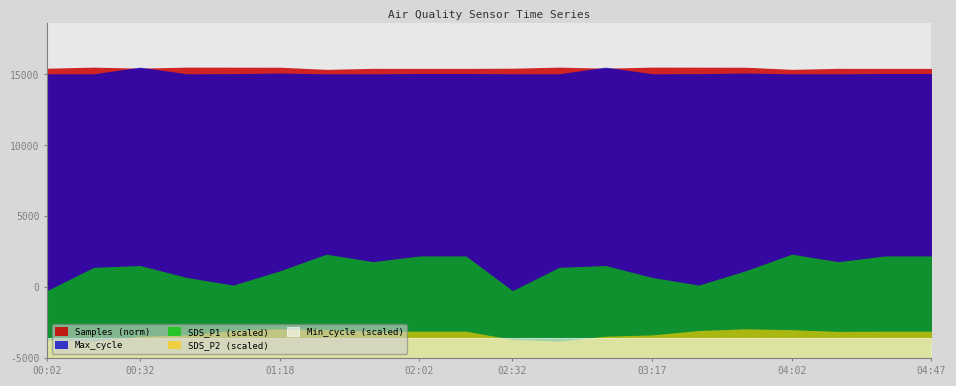

Where does the SDS_P2 series first go above 4?

00:47